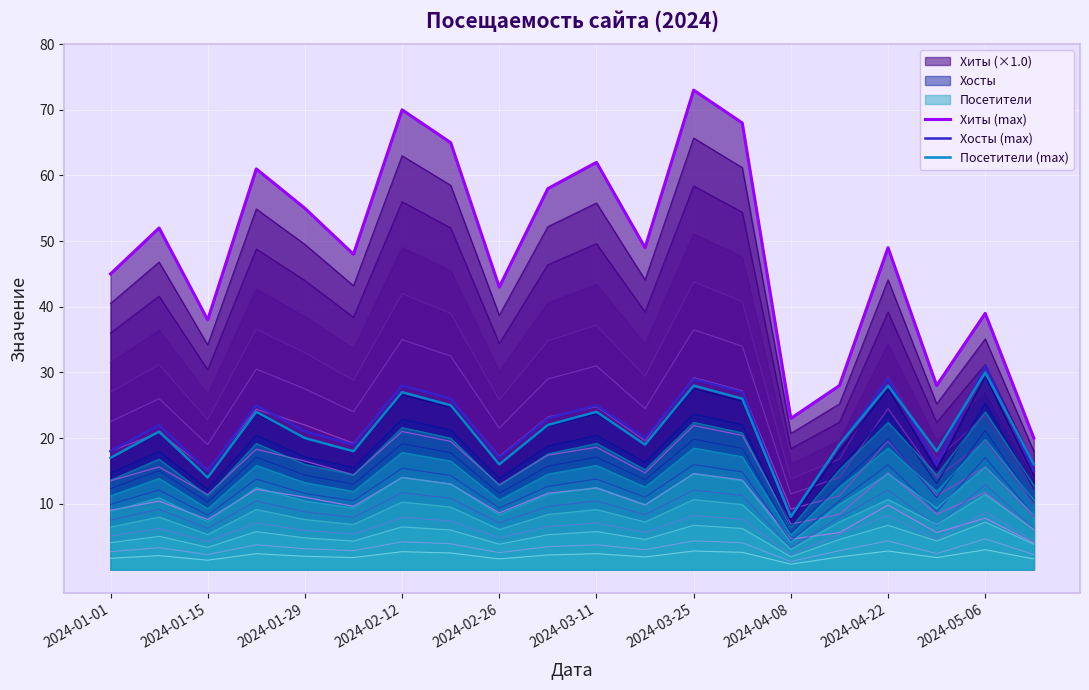

How many values in the Посетители (max) series exceed 21?

9